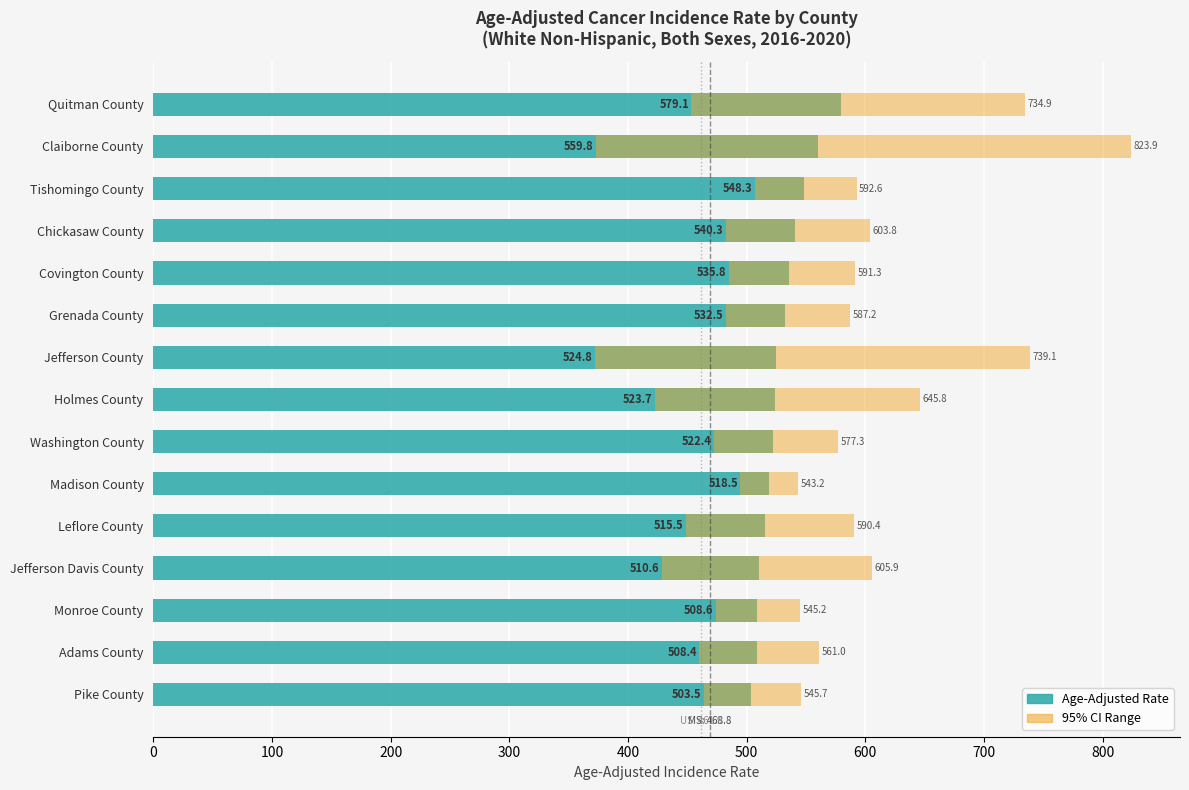

List the labels in order of Upper CI value, smallest first.

Madison County, Monroe County, Pike County, Adams County, Washington County, Grenada County, Leflore County, Covington County, Tishomingo County, Chickasaw County, Jefferson Davis County, Holmes County, Quitman County, Jefferson County, Claiborne County